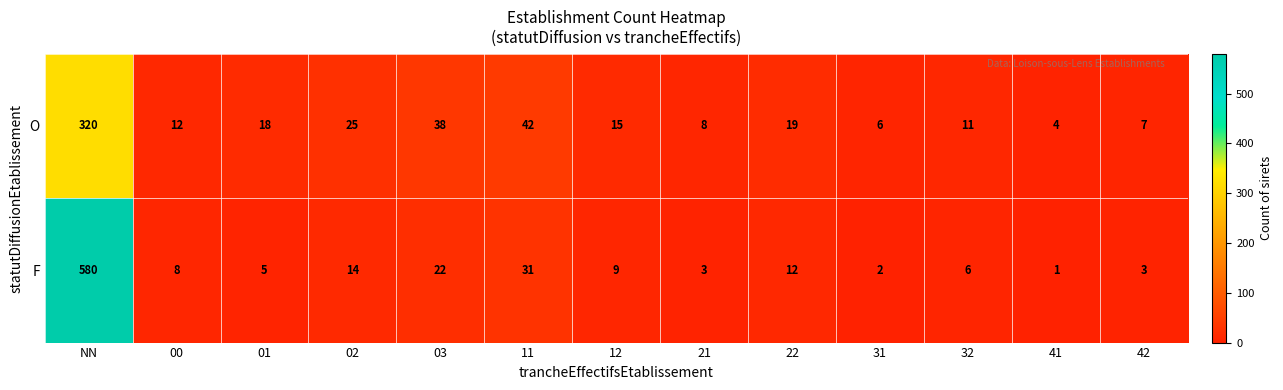

List the series in order of their peak value, lowest first.

O, F